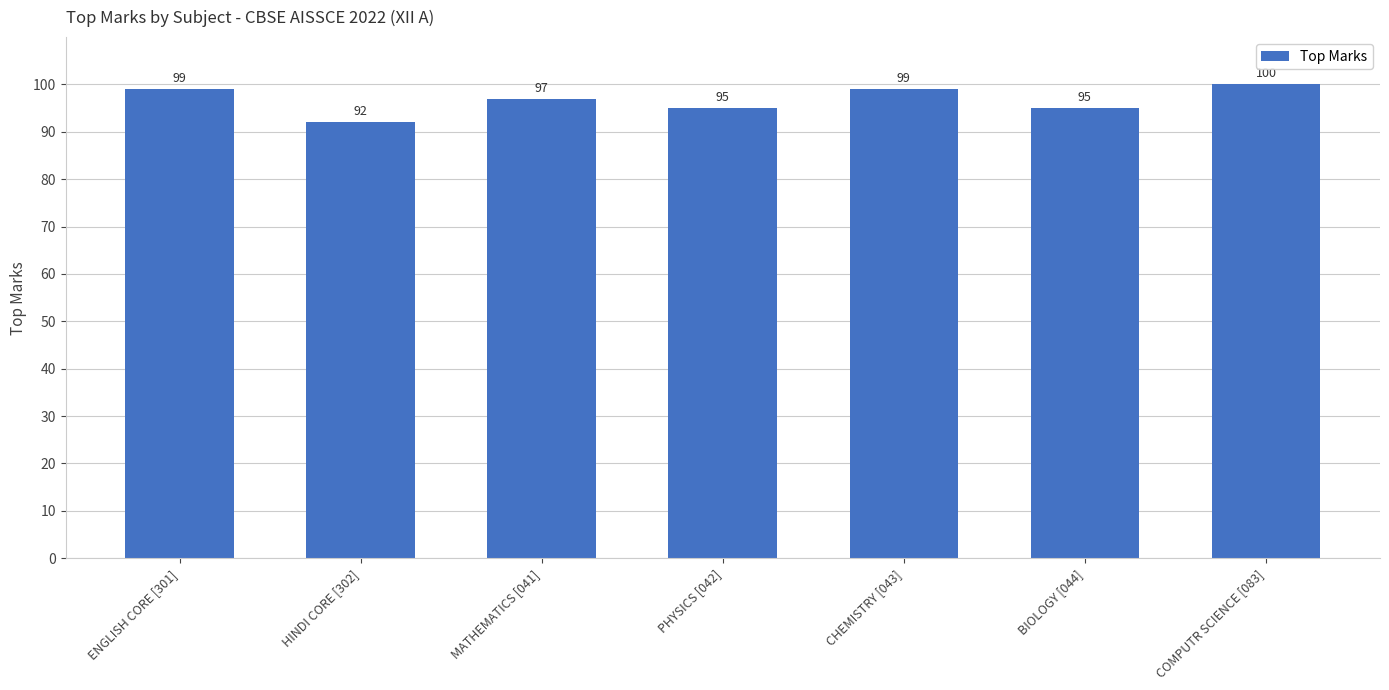

What is the maximum value shown in the chart?

100